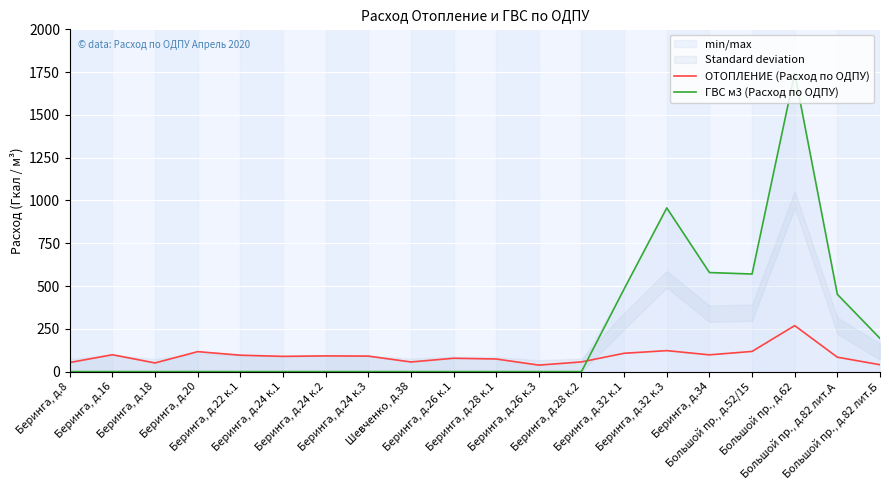

How many positive values does the ГВС м3 (Расход по ОДПУ) series have?

7